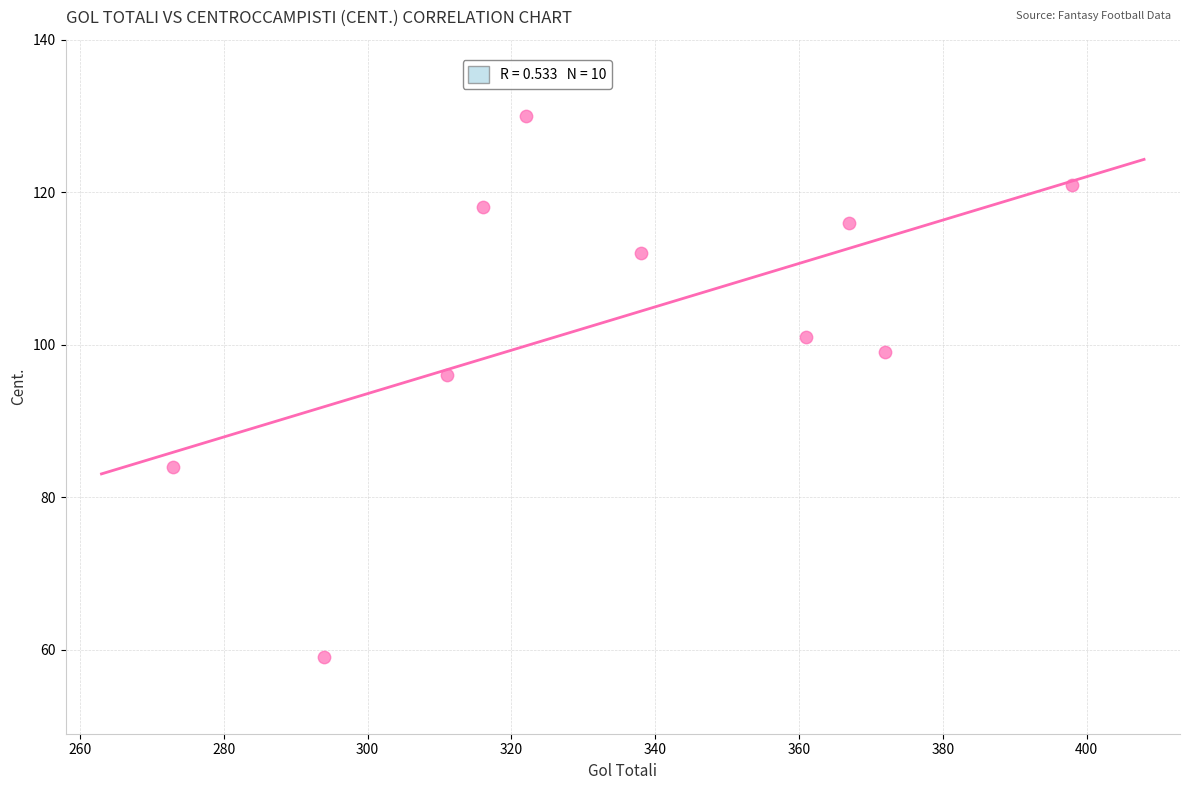

What is the range of Y values (max minus min)?

71